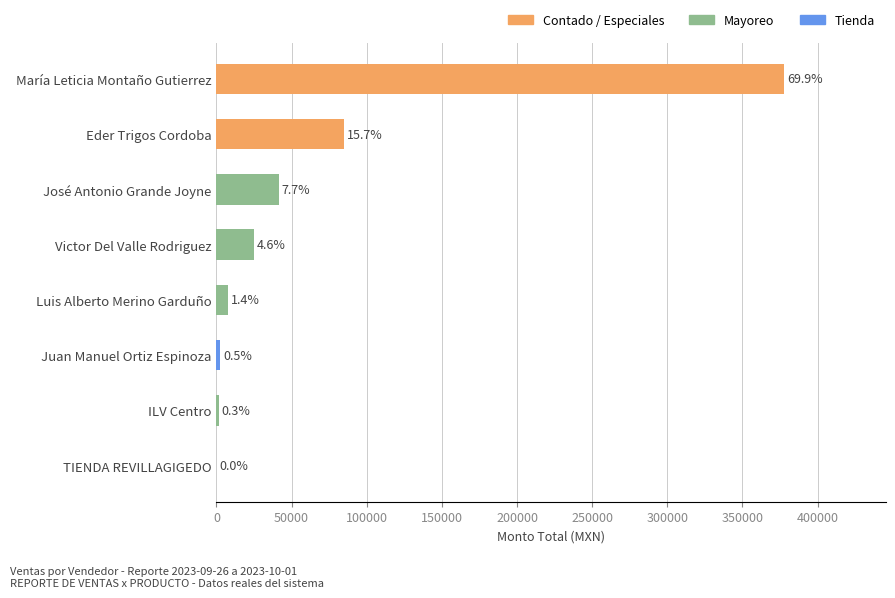

Are the bars horizontal?

Yes